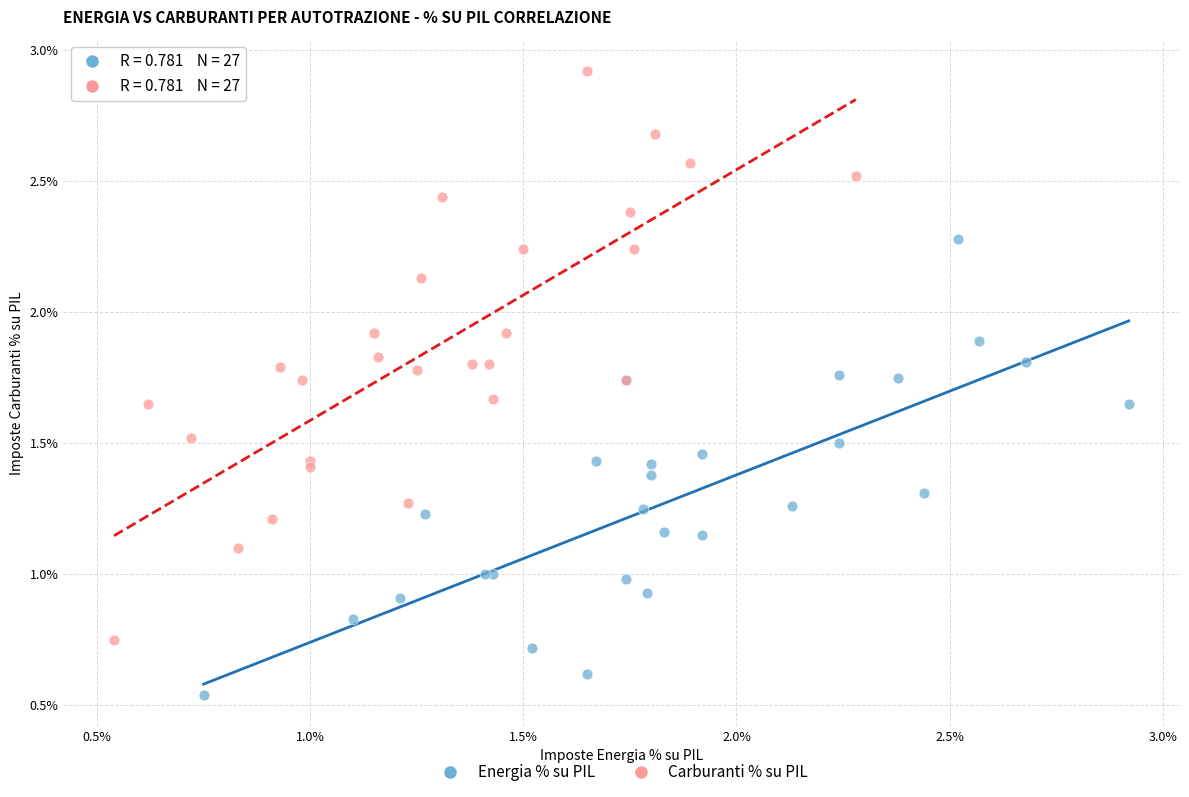

Which series contains the highest Y value?

Carburanti % su PIL